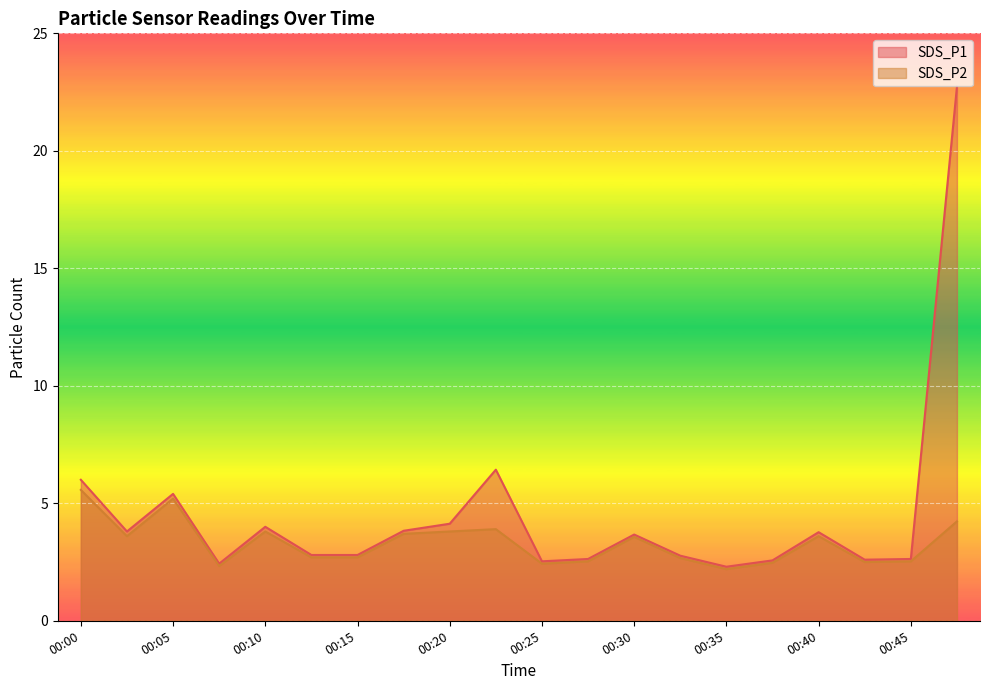

Rank the series by their average value, from lowest to highest.

SDS_P2, SDS_P1